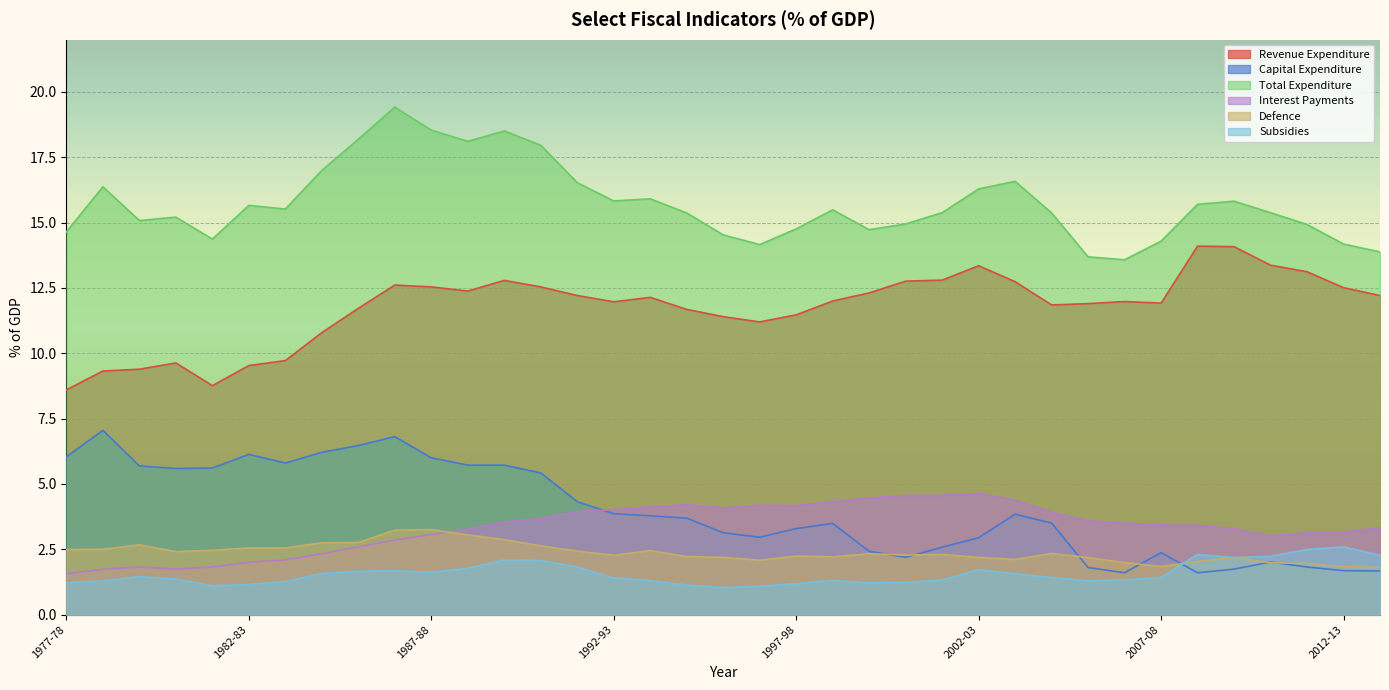

Rank the series at 2009-10 from highest to lowest value.

Total Expenditure, Revenue Expenditure, Interest Payments, Defence, Subsidies, Capital Expenditure